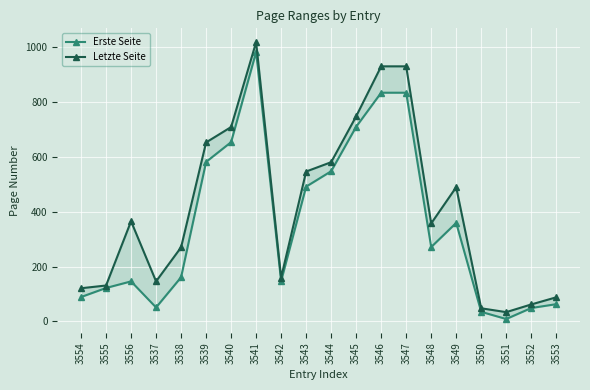

What is the spread (max minus min) of values at 3545?

38